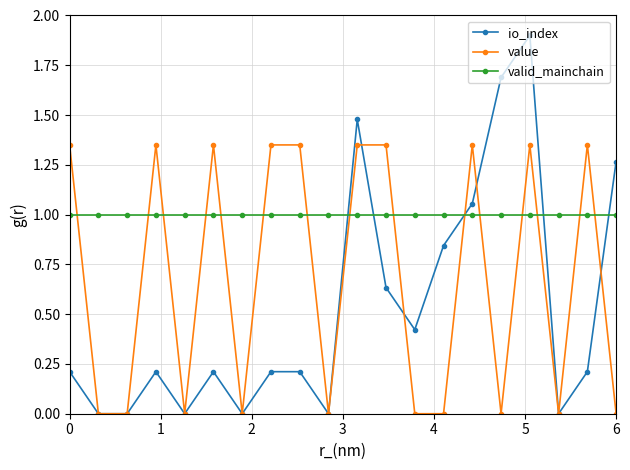

Which series has the largest range (max minus min)?

io_index